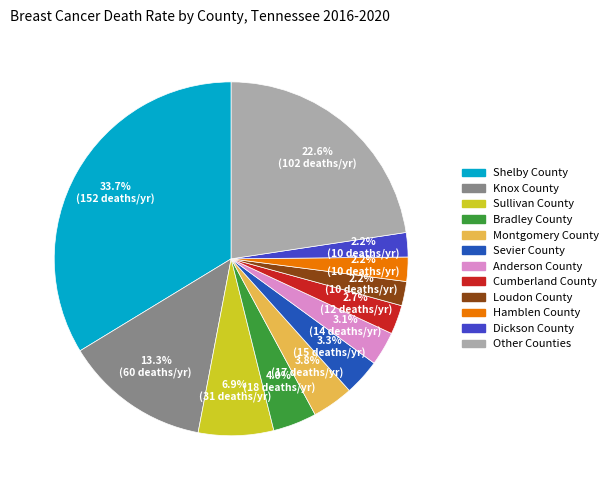

Does any single category account for the majority?

No